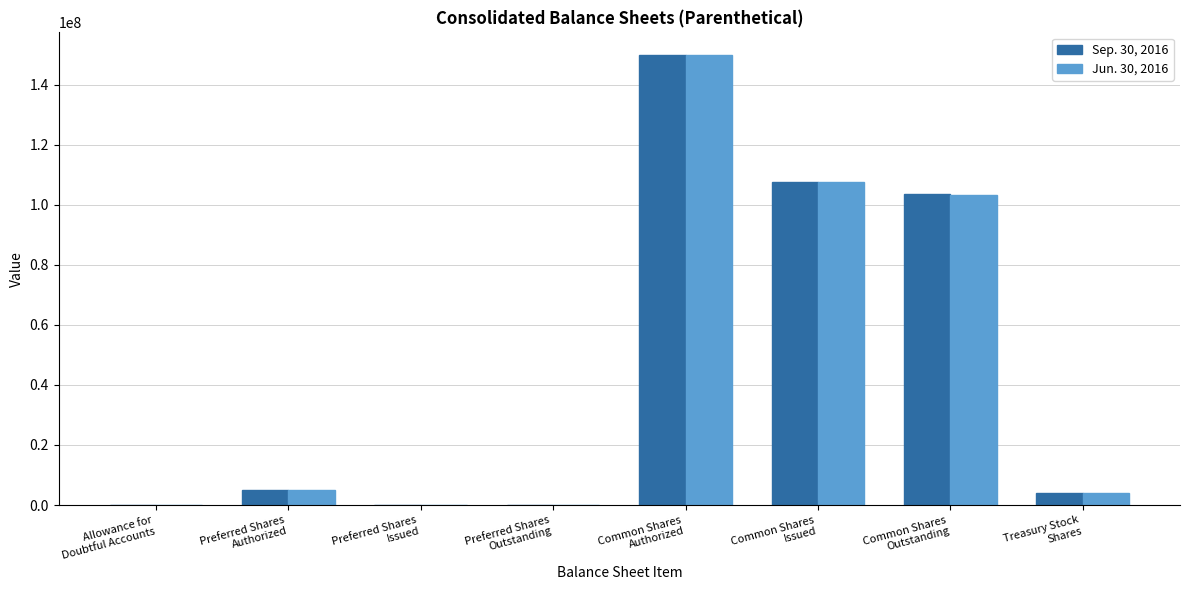

What is the maximum value shown in the chart?

150000000